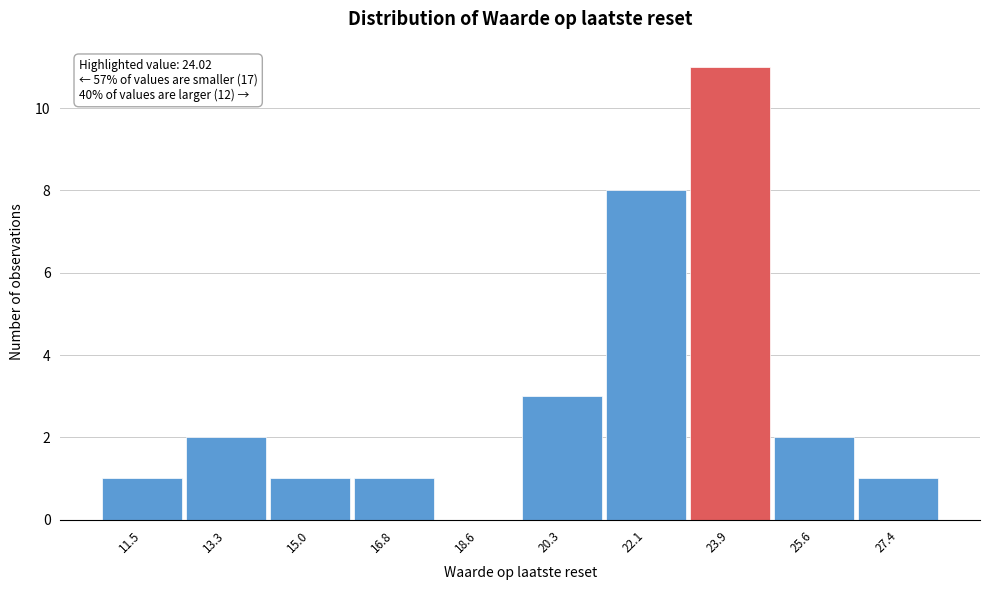

Reading right to left, transcribe all the data shown in this chart.

27.4=1	25.6=2	23.9=11	22.1=8	20.3=3	18.6=0	16.8=1	15.0=1	13.3=2	11.5=1